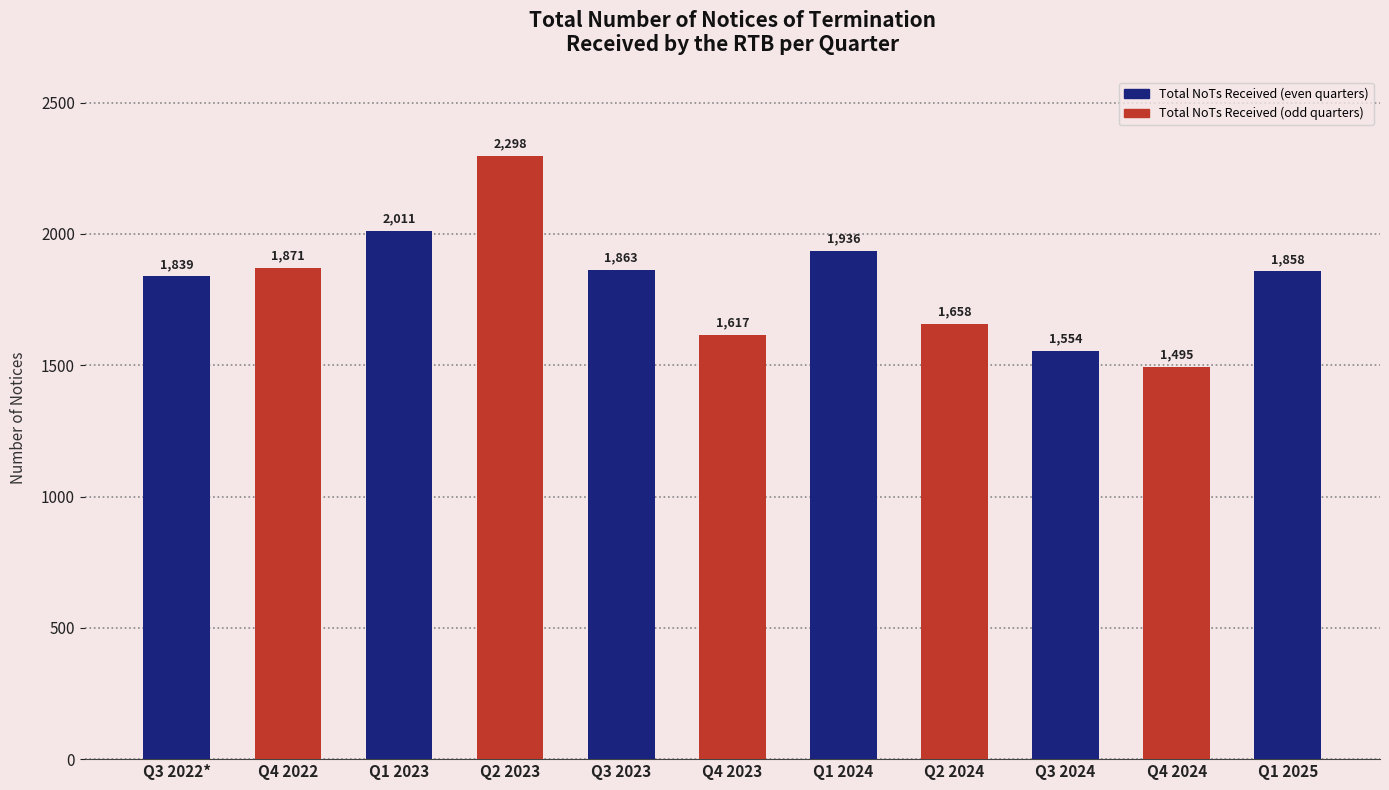

What is the smallest value displayed?

1495